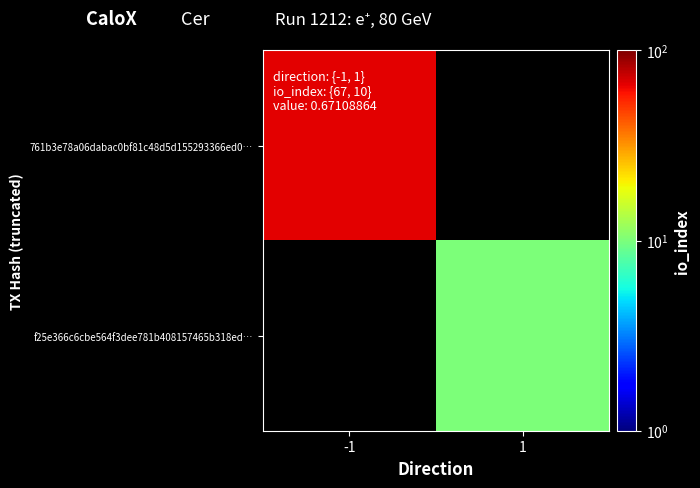

How many values in f25e366c6cbe564f3dee781b408157465b318ed… are above zero?

1